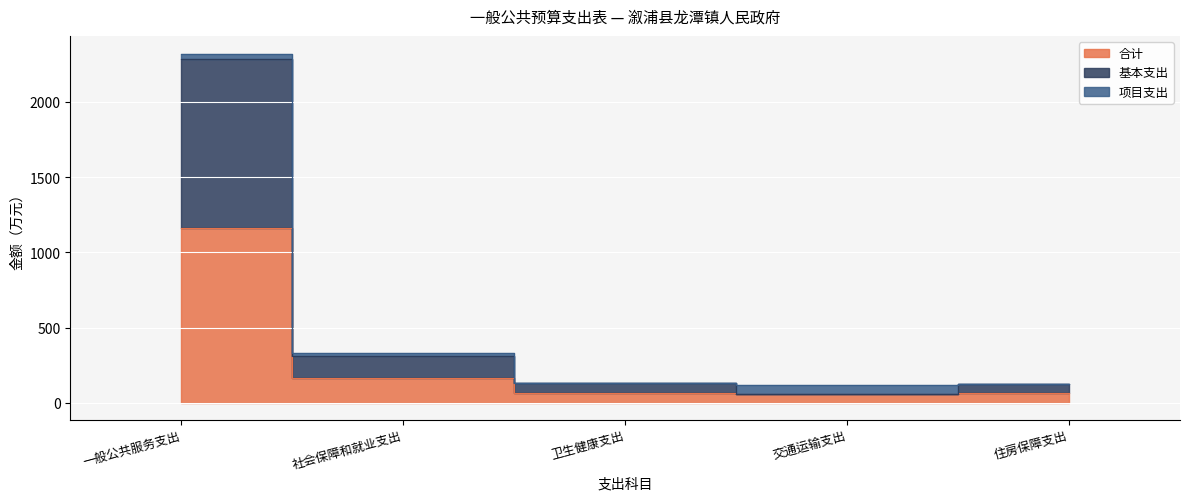

Is it true that 合计 equals 1161.9 at 一般公共服务支出?

True